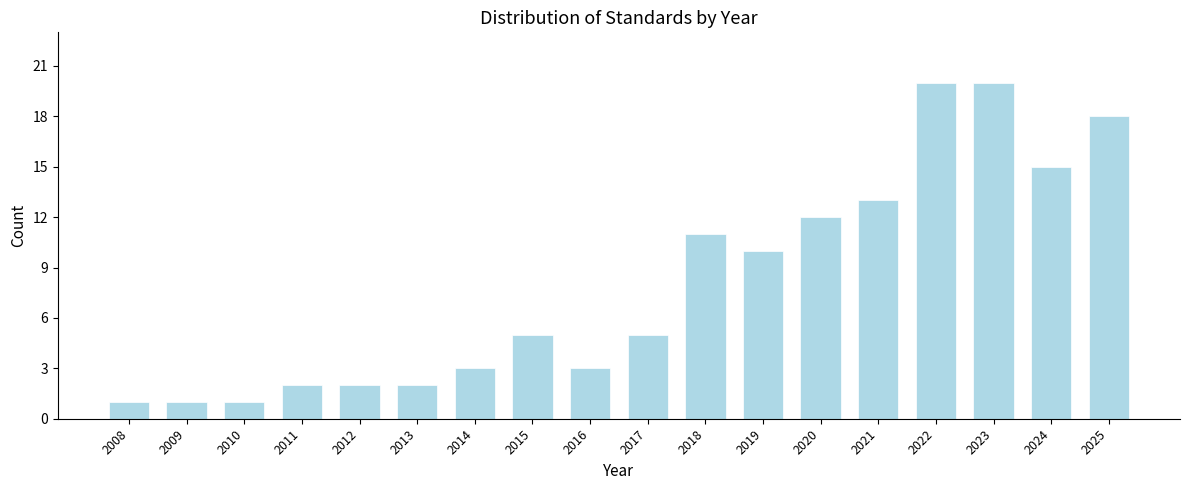

Reading left to right, transcribe all the data shown in this chart.

2008=1	2009=1	2010=1	2011=2	2012=2	2013=2	2014=3	2015=5	2016=3	2017=5	2018=11	2019=10	2020=12	2021=13	2022=20	2023=20	2024=15	2025=18